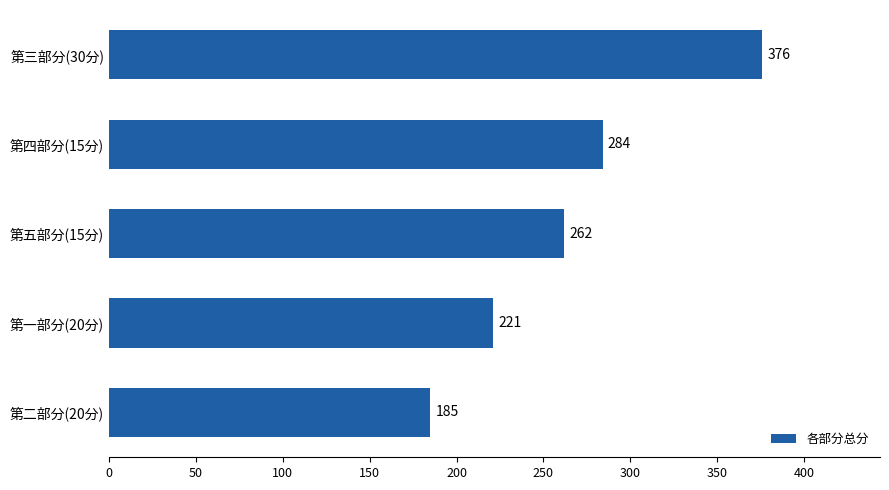

List the labels in order of value, smallest first.

第二部分(20分), 第一部分(20分), 第五部分(15分), 第四部分(15分), 第三部分(30分)